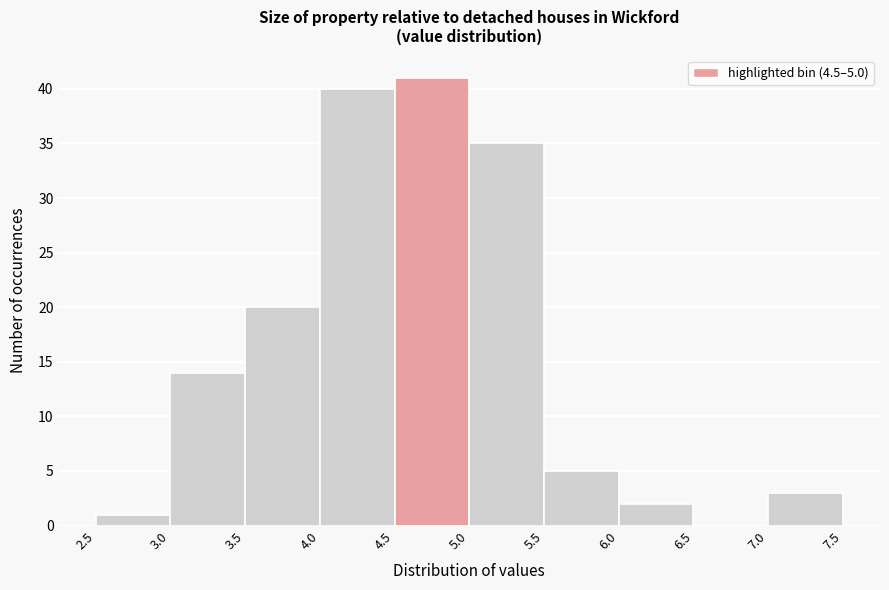

Over which range of the x-axis is the bar tallest?

4.5 to 5.0